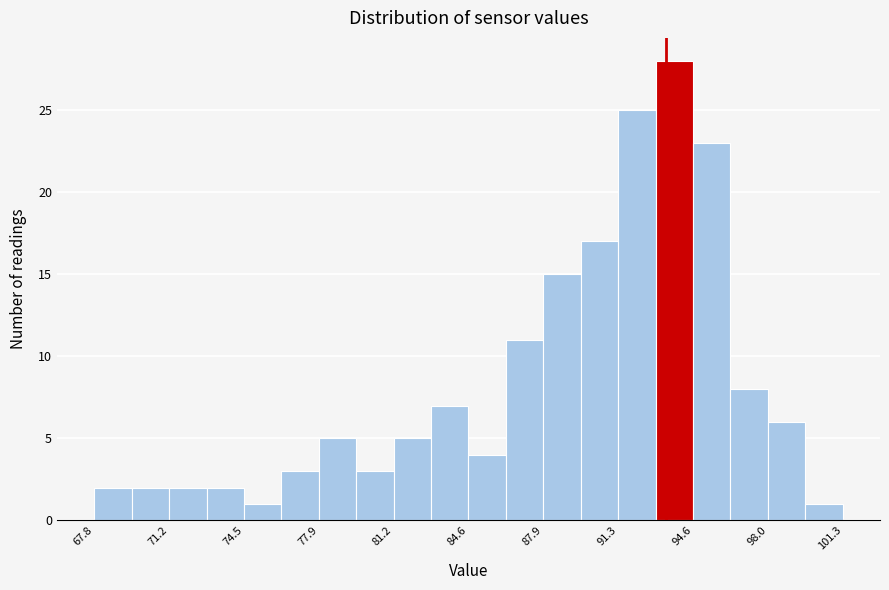

Around what value on the x-axis is the tallest bar? Give the approximate position of its centre, as read against the axis.

94.0